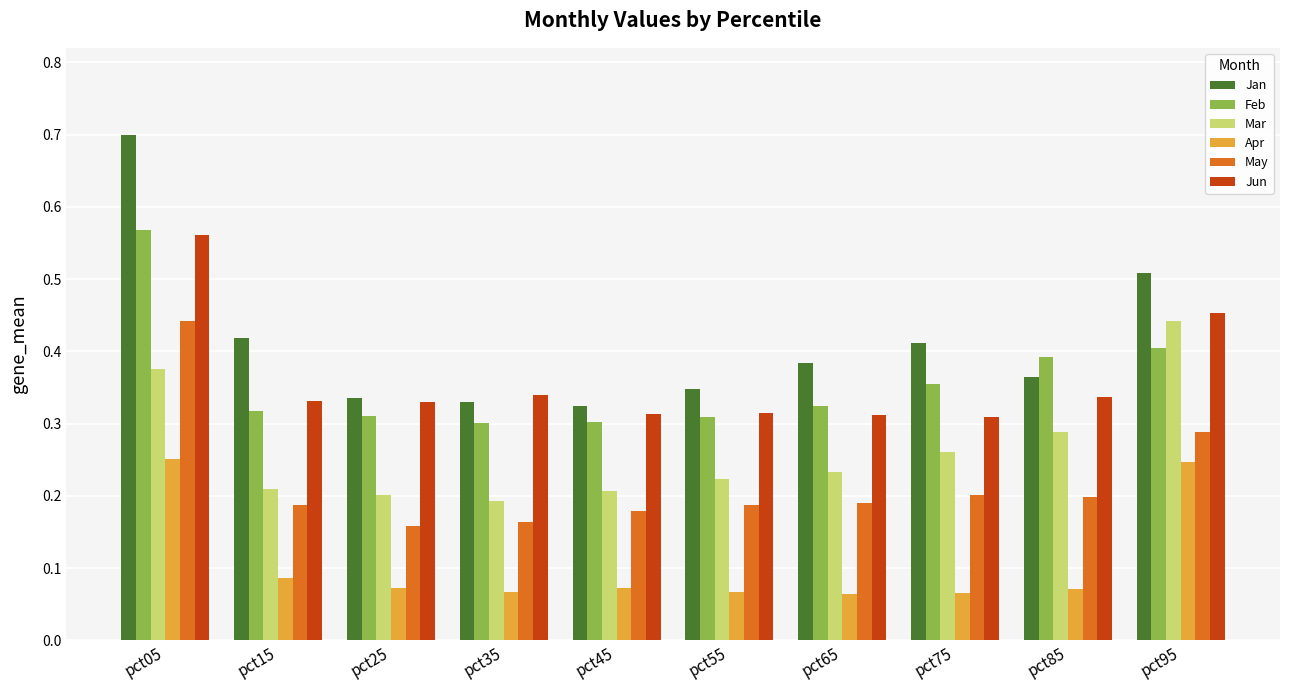

Count the May values in the range 0 to 1.

10